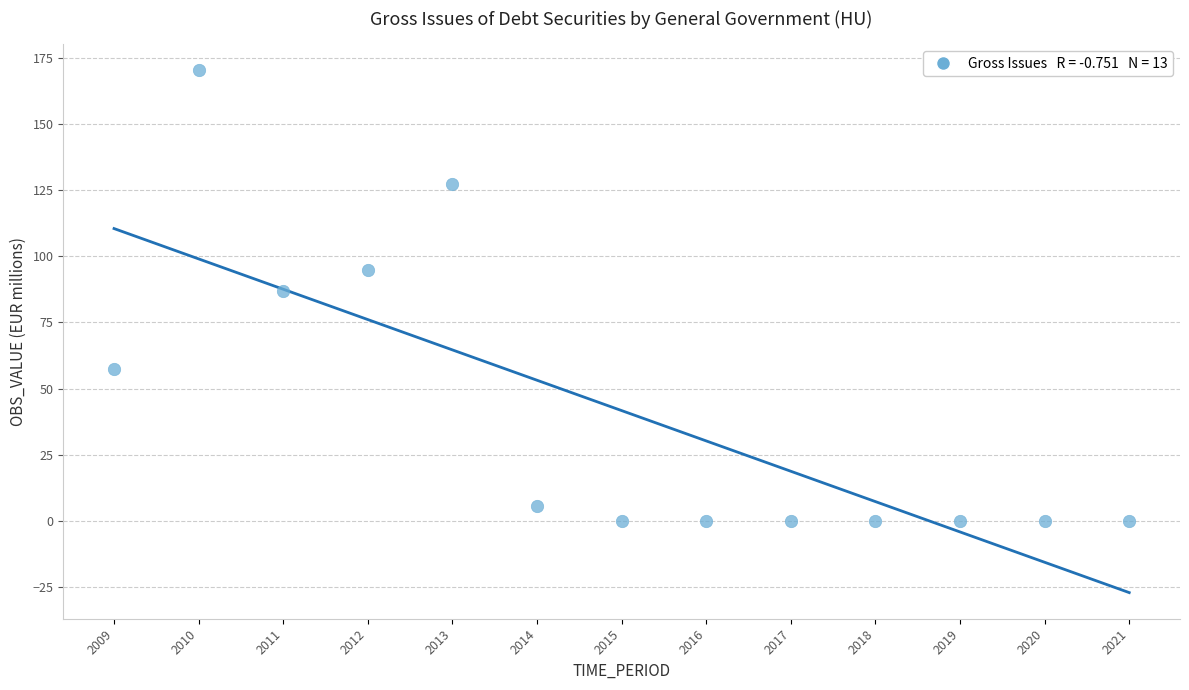

List the coordinates of all points as (X, Y) pairs, reading left to right.

(2009.0, 57.2)  (2010.0, 170.2)  (2011.0, 86.7)  (2012.0, 94.6)  (2013.0, 127.4)  (2014.0, 5.5)  (2015.0, 0.0)  (2016.0, 0.0)  (2017.0, 0.0)  (2018.0, 0.0)  (2019.0, 0.0)  (2020.0, 0.0)  (2021.0, 0.0)